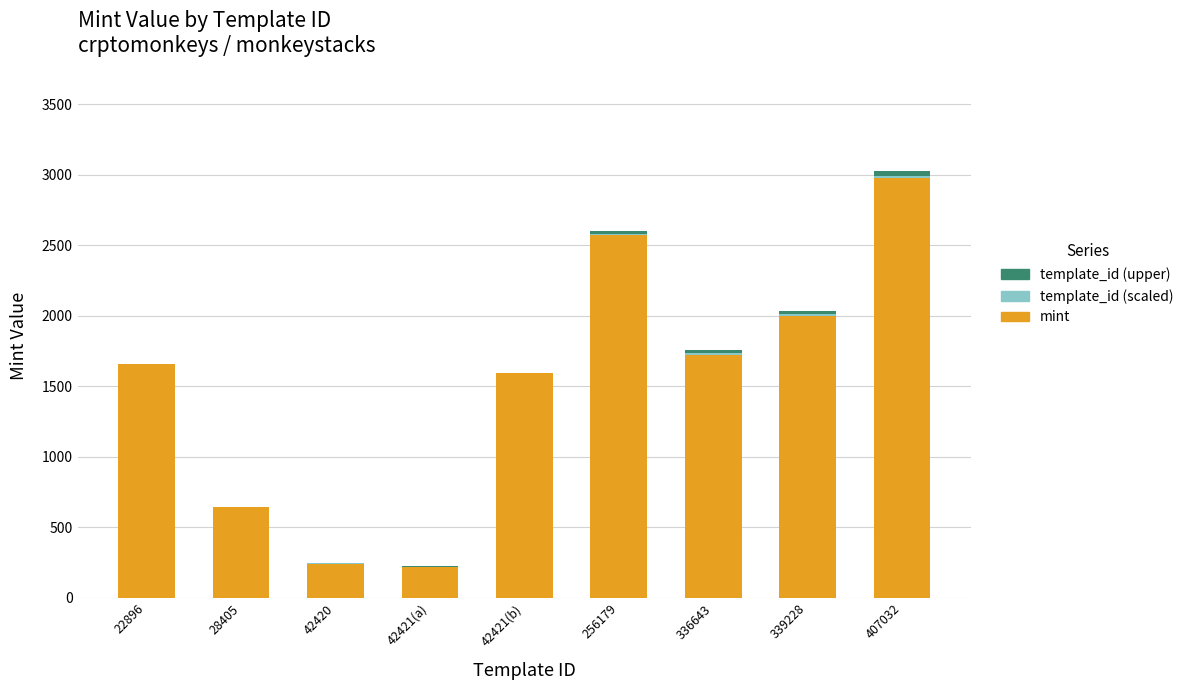

What is the maximum value for mint?

2976.0